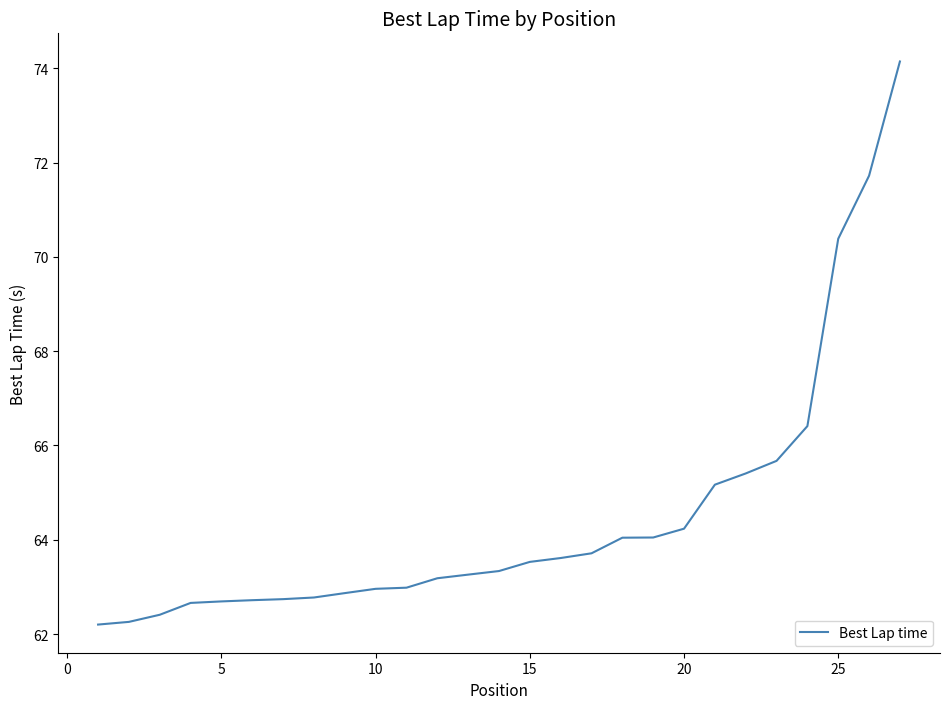

What is the greatest value displayed?

74.1